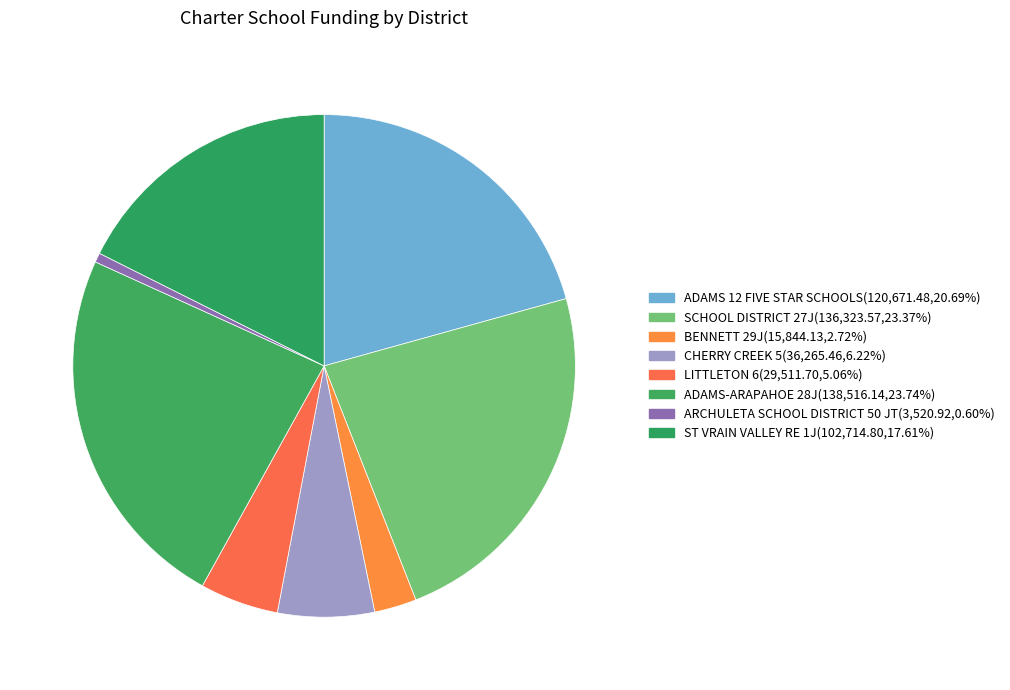

How many slices are in this pie chart?

8